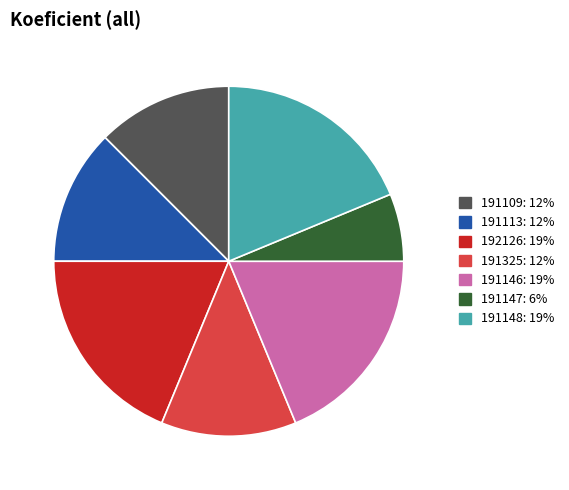

Does 191109 account for over 50% of the chart?

No